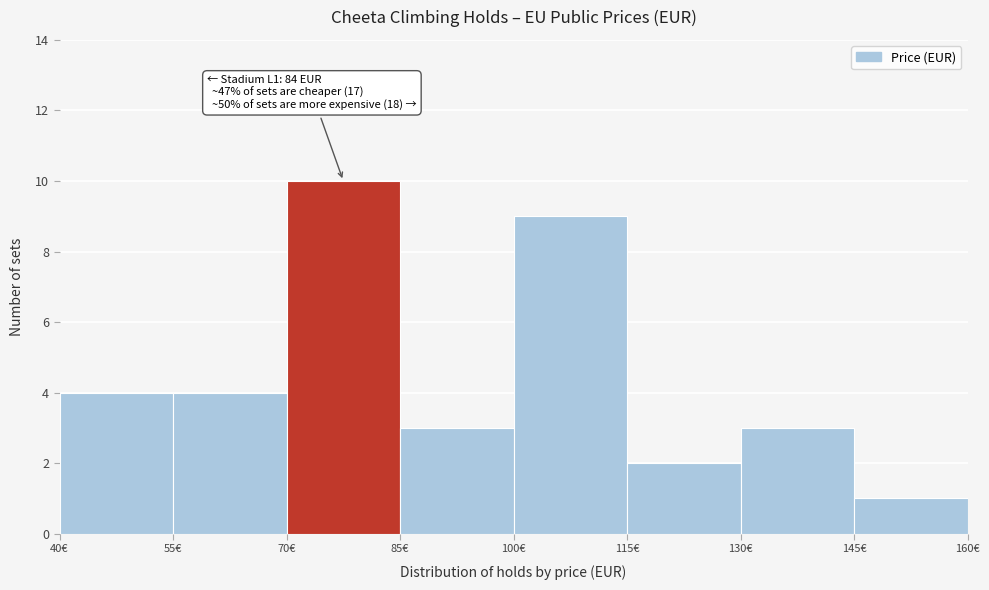

Over which range of the x-axis is the bar tallest?

70 to 85